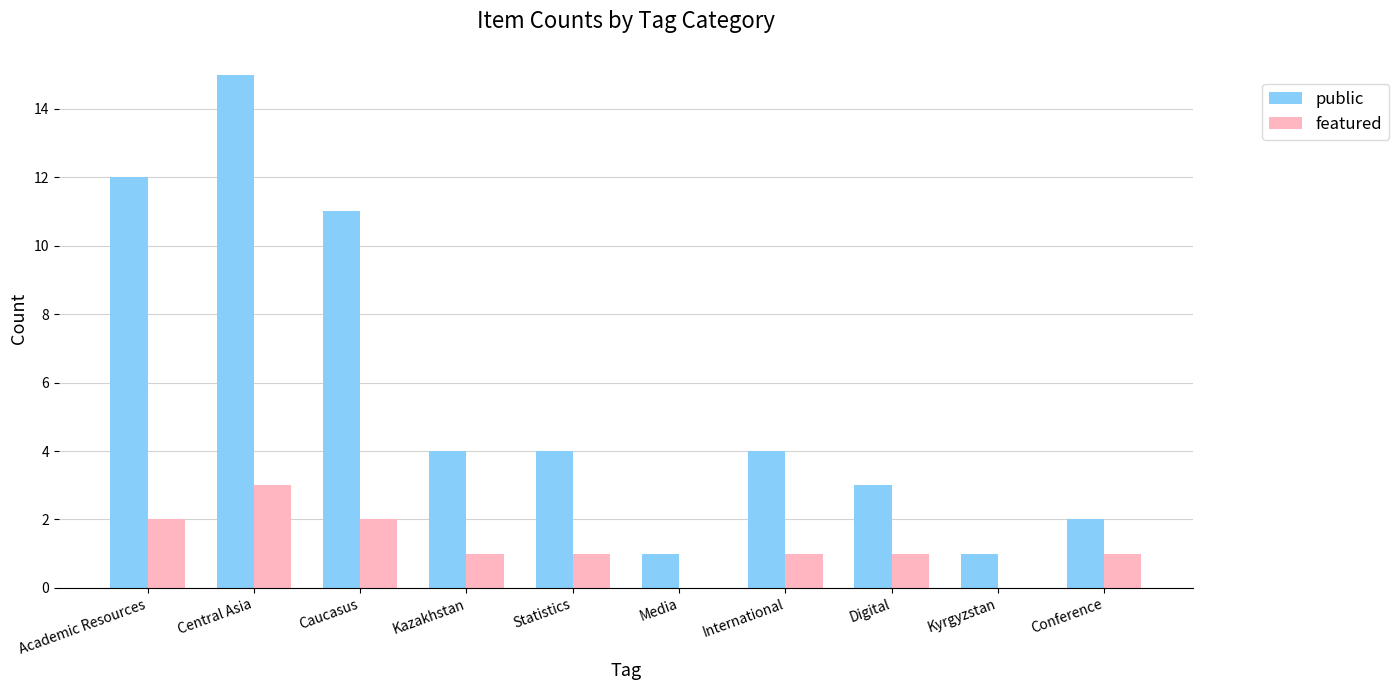

Which label corresponds to the largest value in the chart?

Central Asia